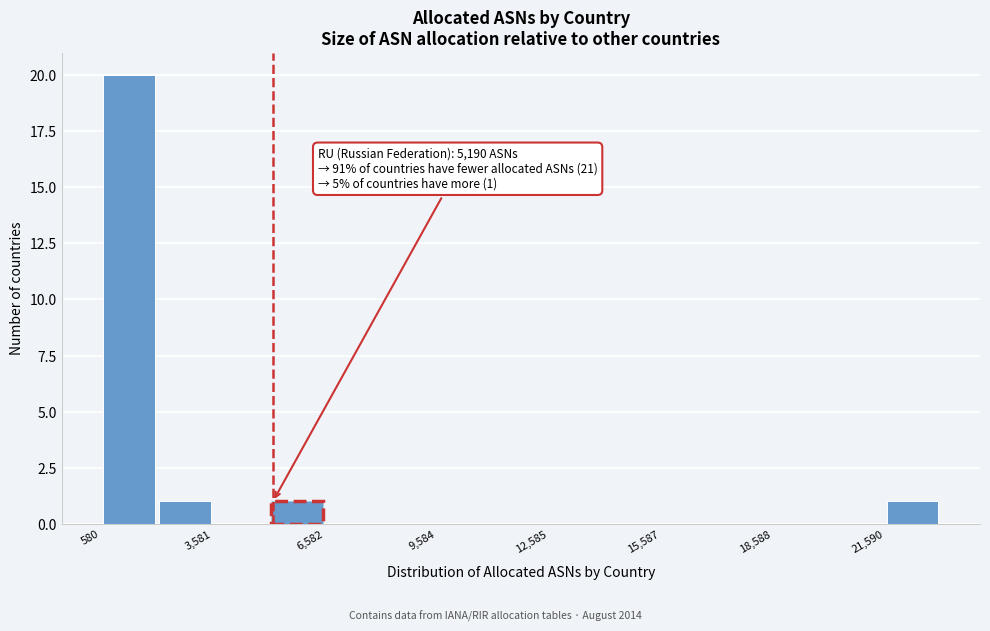

Around what value on the x-axis is the tallest bar? Give the approximate position of its centre, as read against the axis.

1500